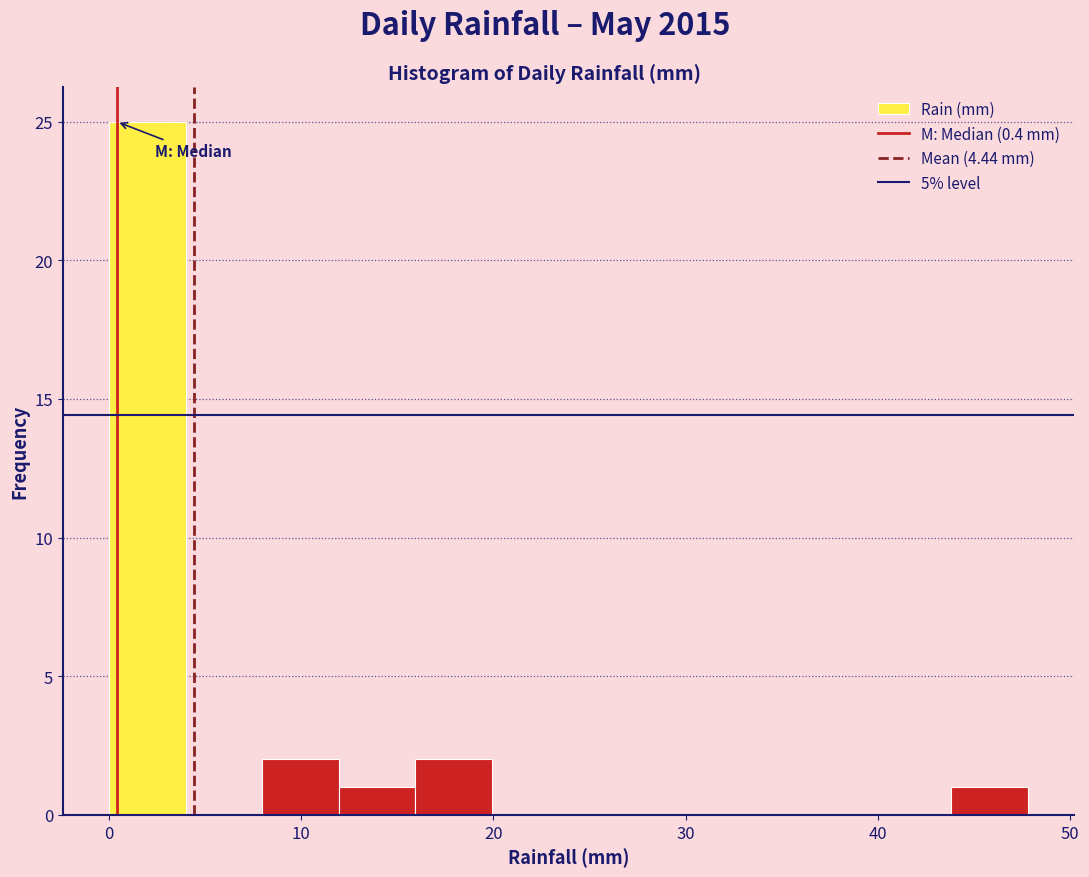

Read against the x-axis, roughly where is the centre of the tallest bar?

2